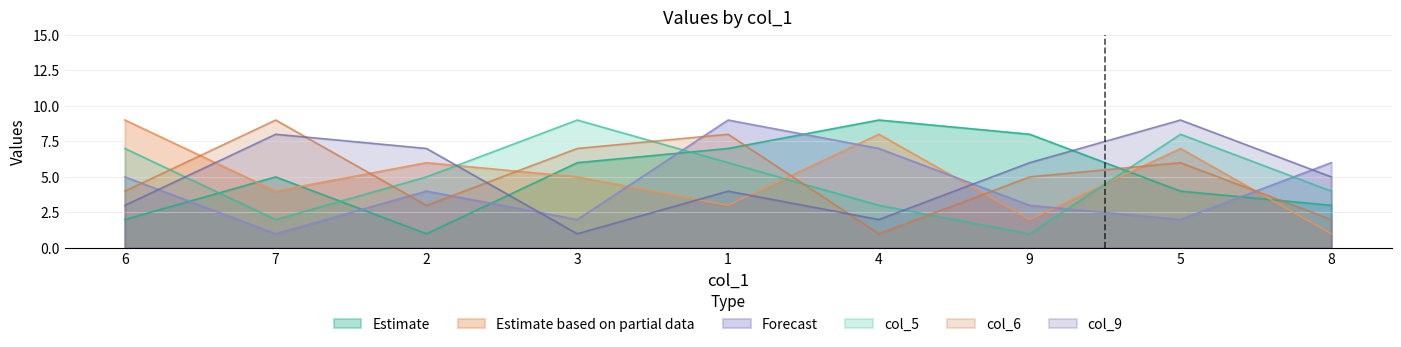

What position from the right is 3?

6